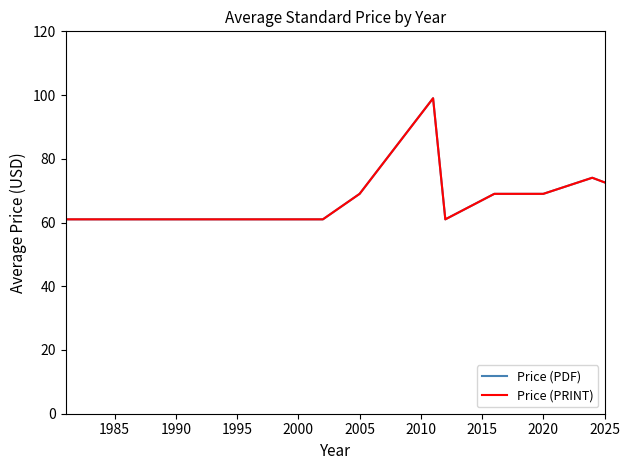

Does the chart display data point markers on the line(s)?

No